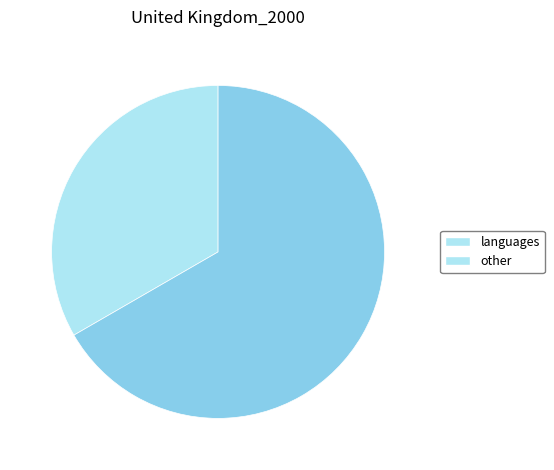

What is the ratio of the value at languages to the value at other?

0.5